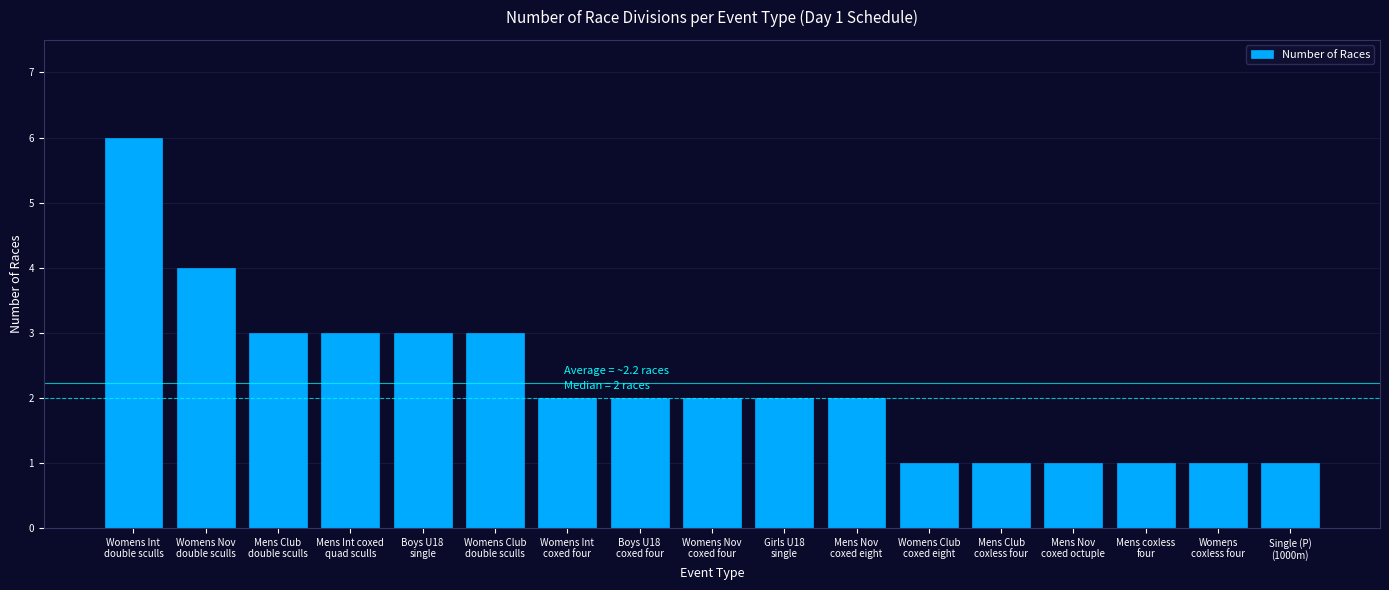

How many series are shown in this chart?

1